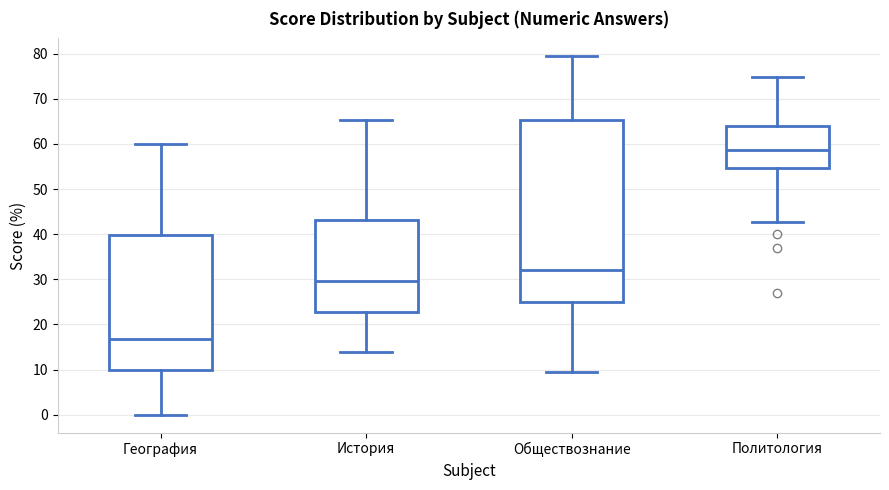

Reading left to right, transcribe this box plot: for each box, give where its median line is, the range the box spans, and where its two whiskers end, as read against the y-axis. The values are not printed on the chart, so give them approximately, as read against the axis.

География: median 17, box 10 to 40, whiskers 0 to 60
История: median 30, box 23 to 43, whiskers 14 to 65
Обществознание: median 32, box 25 to 65, whiskers 10 to 79
Политология: median 59, box 55 to 64, whiskers 43 to 75